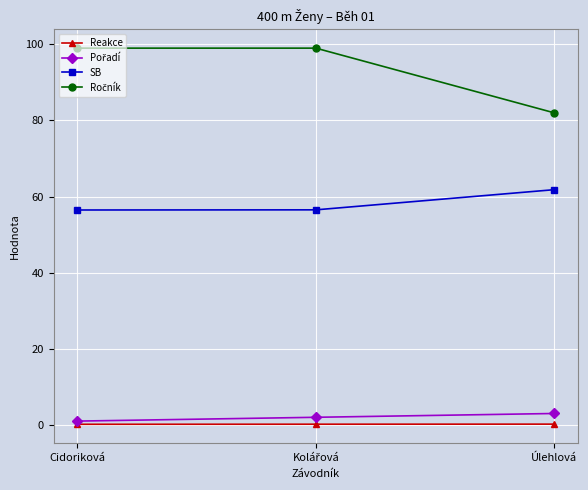

What is the label of the 3rd point from the right?

Cidoriková